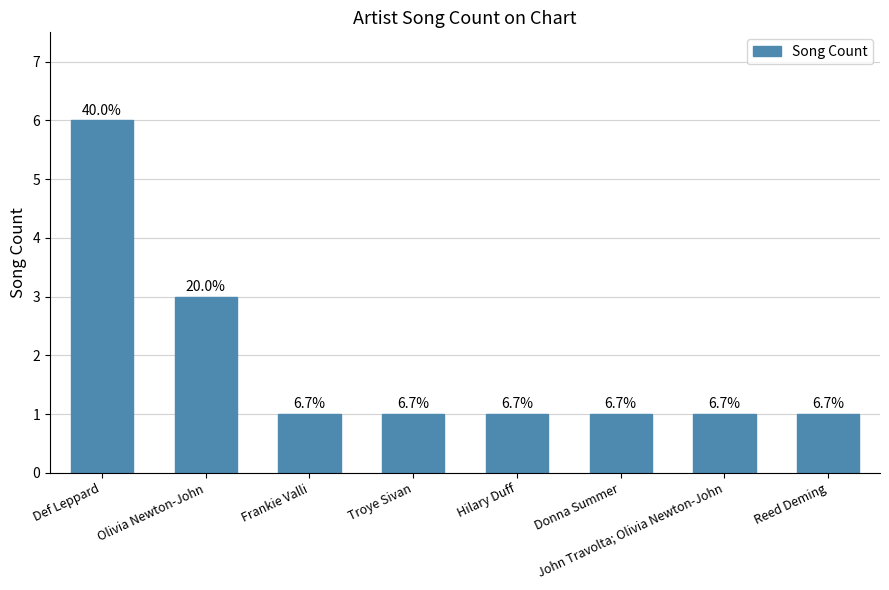

How many bars are there in total?

8